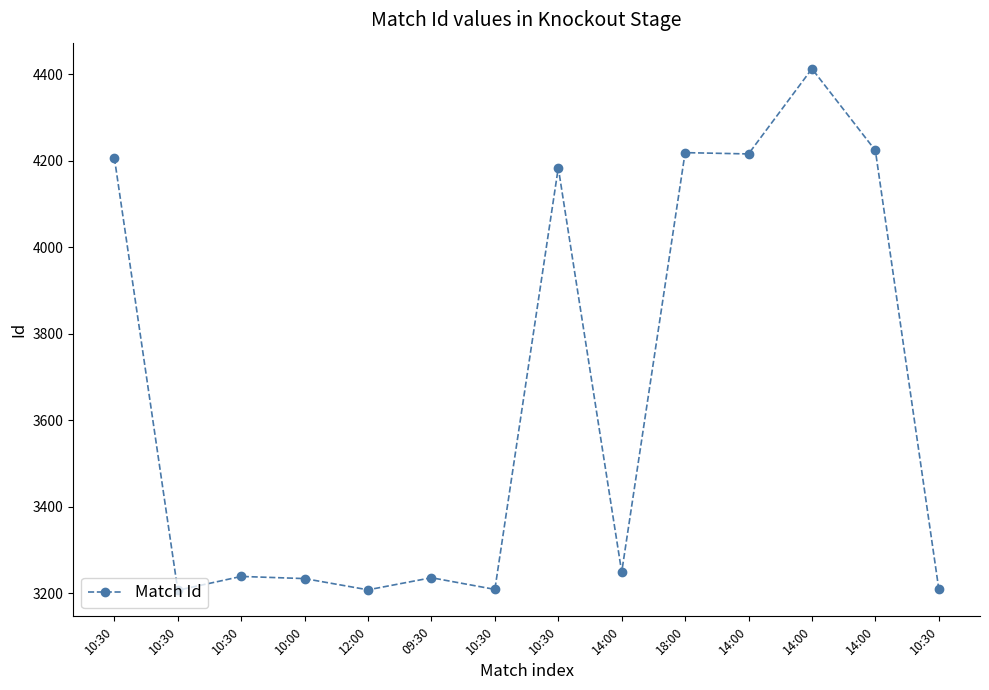

Count the number of categories in the chart.

14